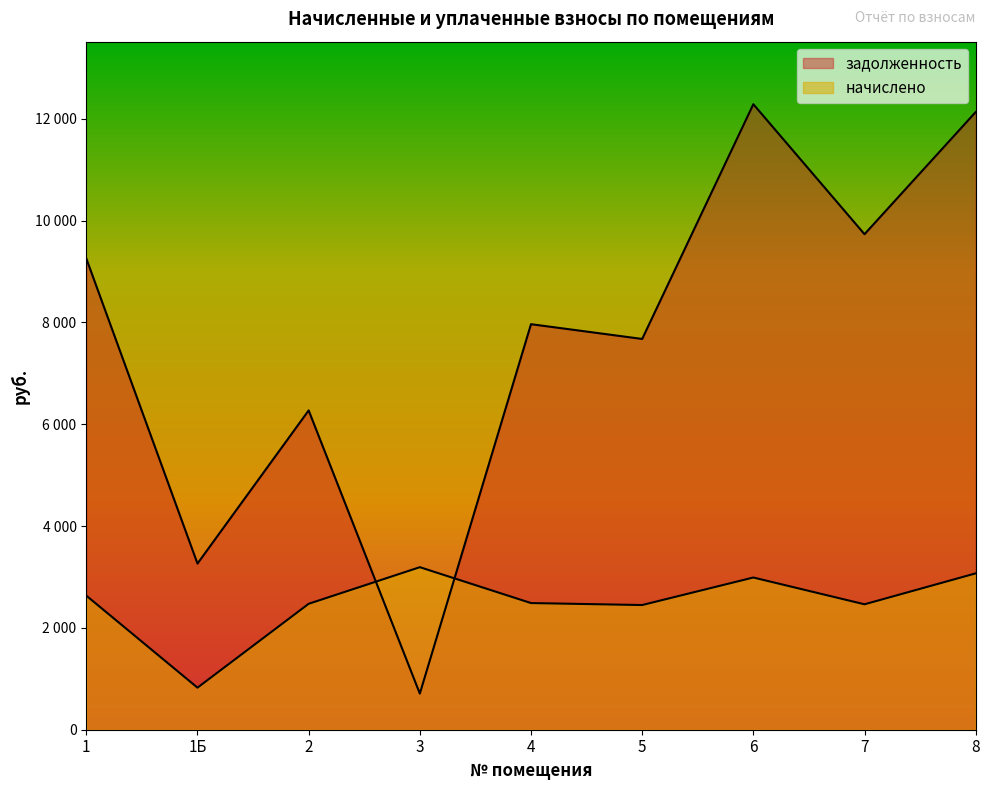

What is the minimum value shown in the chart?

709.6